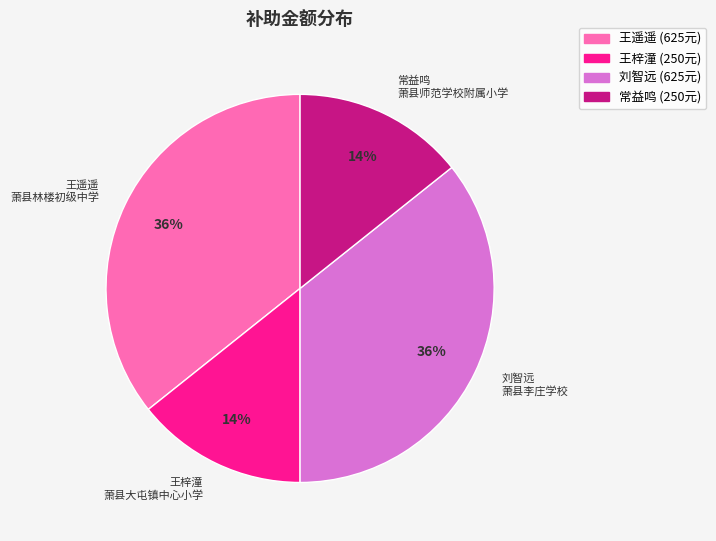

To the nearest percent, what portion does 王遥遥 萧县林楼初级中学 represent?

36%